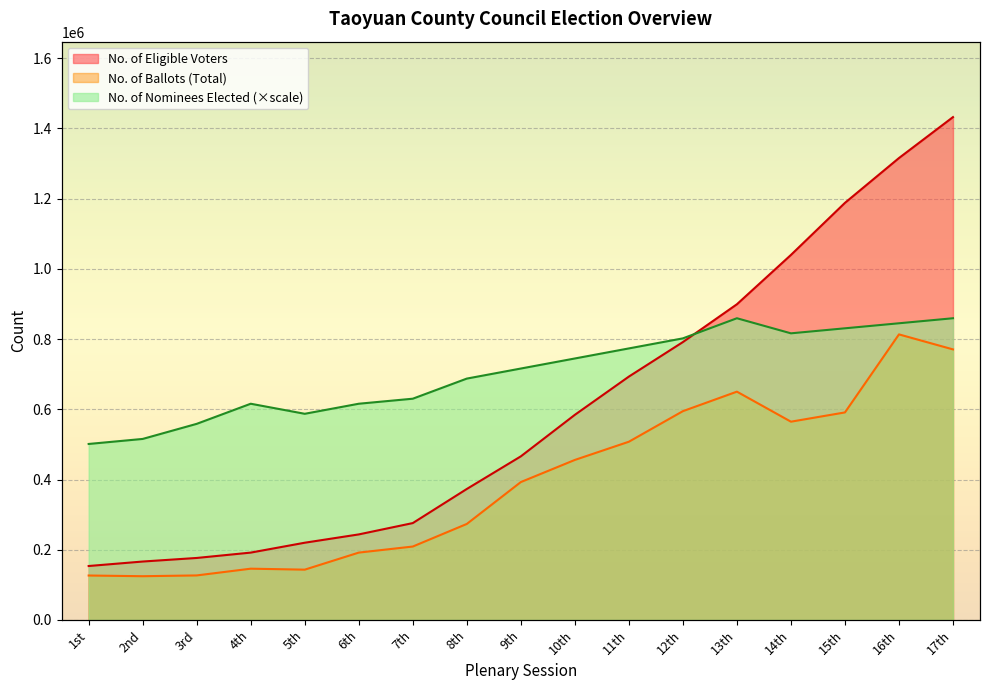

What is the difference between the second highest and second lowest values in the No. of Eligible Voters series?

1149268.0